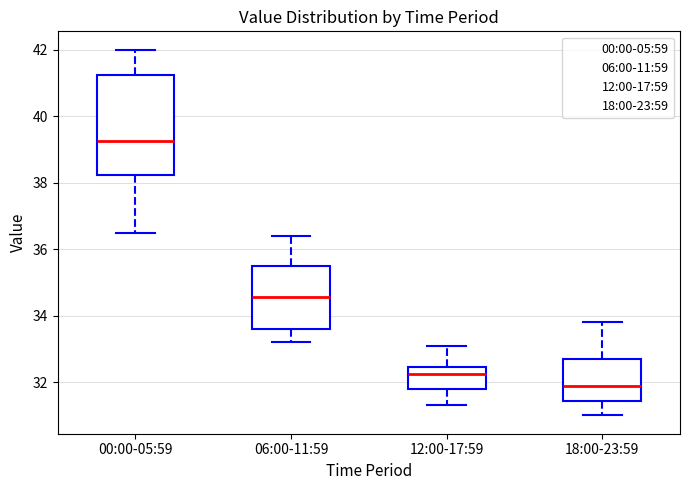

Which box is the tallest, from its lower edge to its upper edge?

00:00-05:59